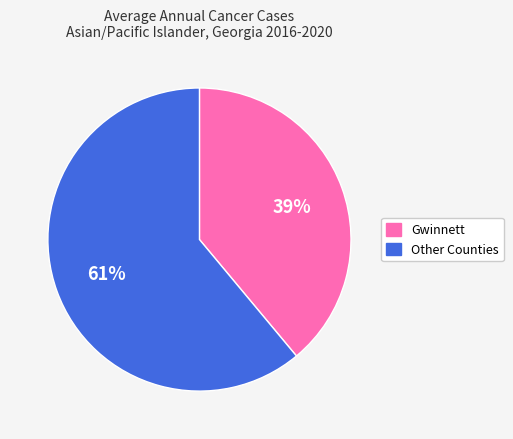

How many segments does this pie chart have?

2